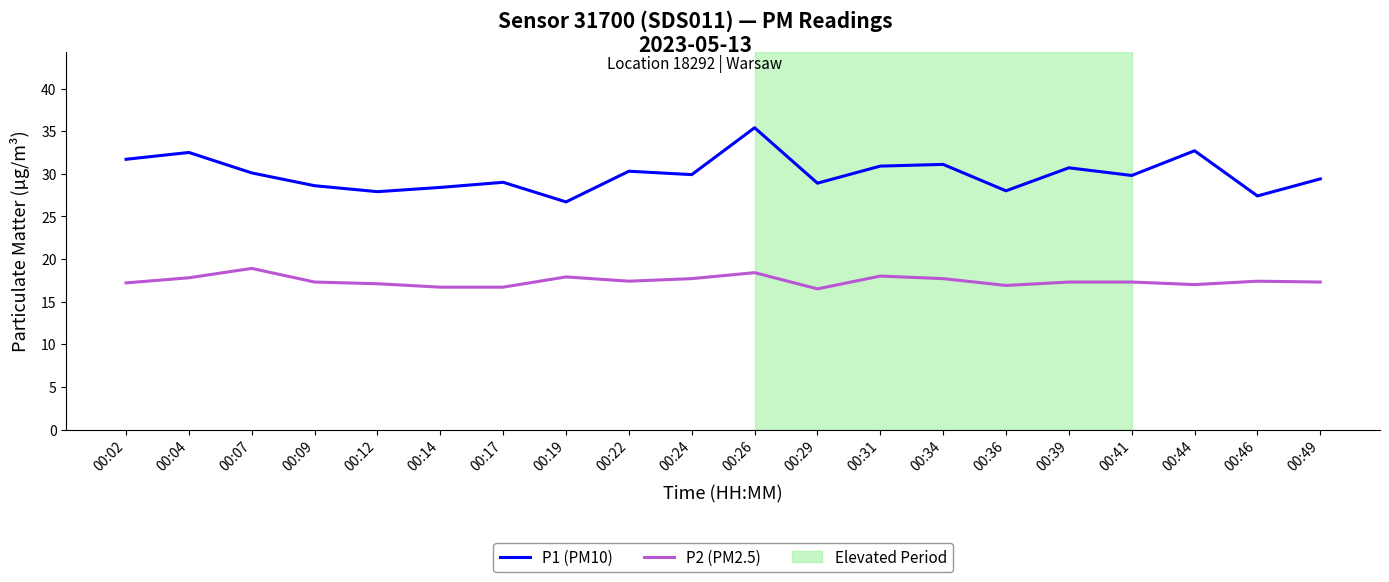

List the series in order of their overall mean, highest first.

P1 (PM10), P2 (PM2.5)